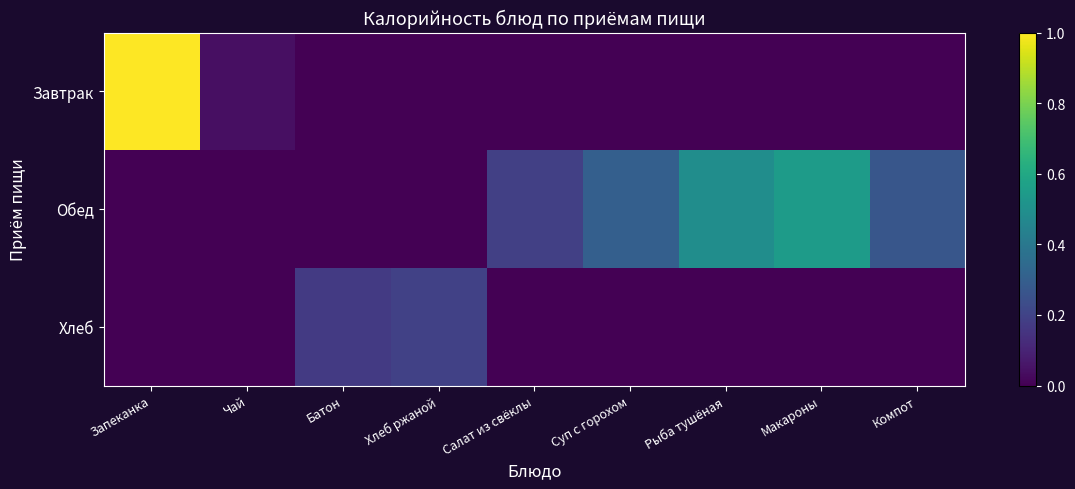

Which category has the lowest value across all series?

Батон